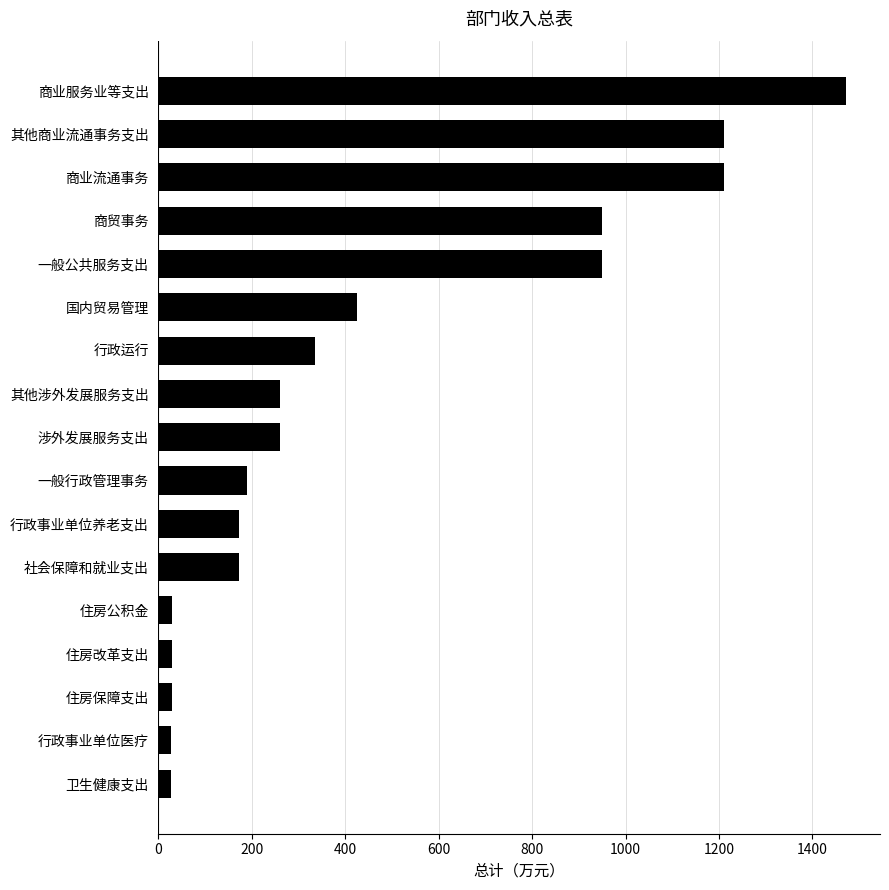

The chart shows a value of 77.3 at 行政事业单位养老支出. True or false?

False